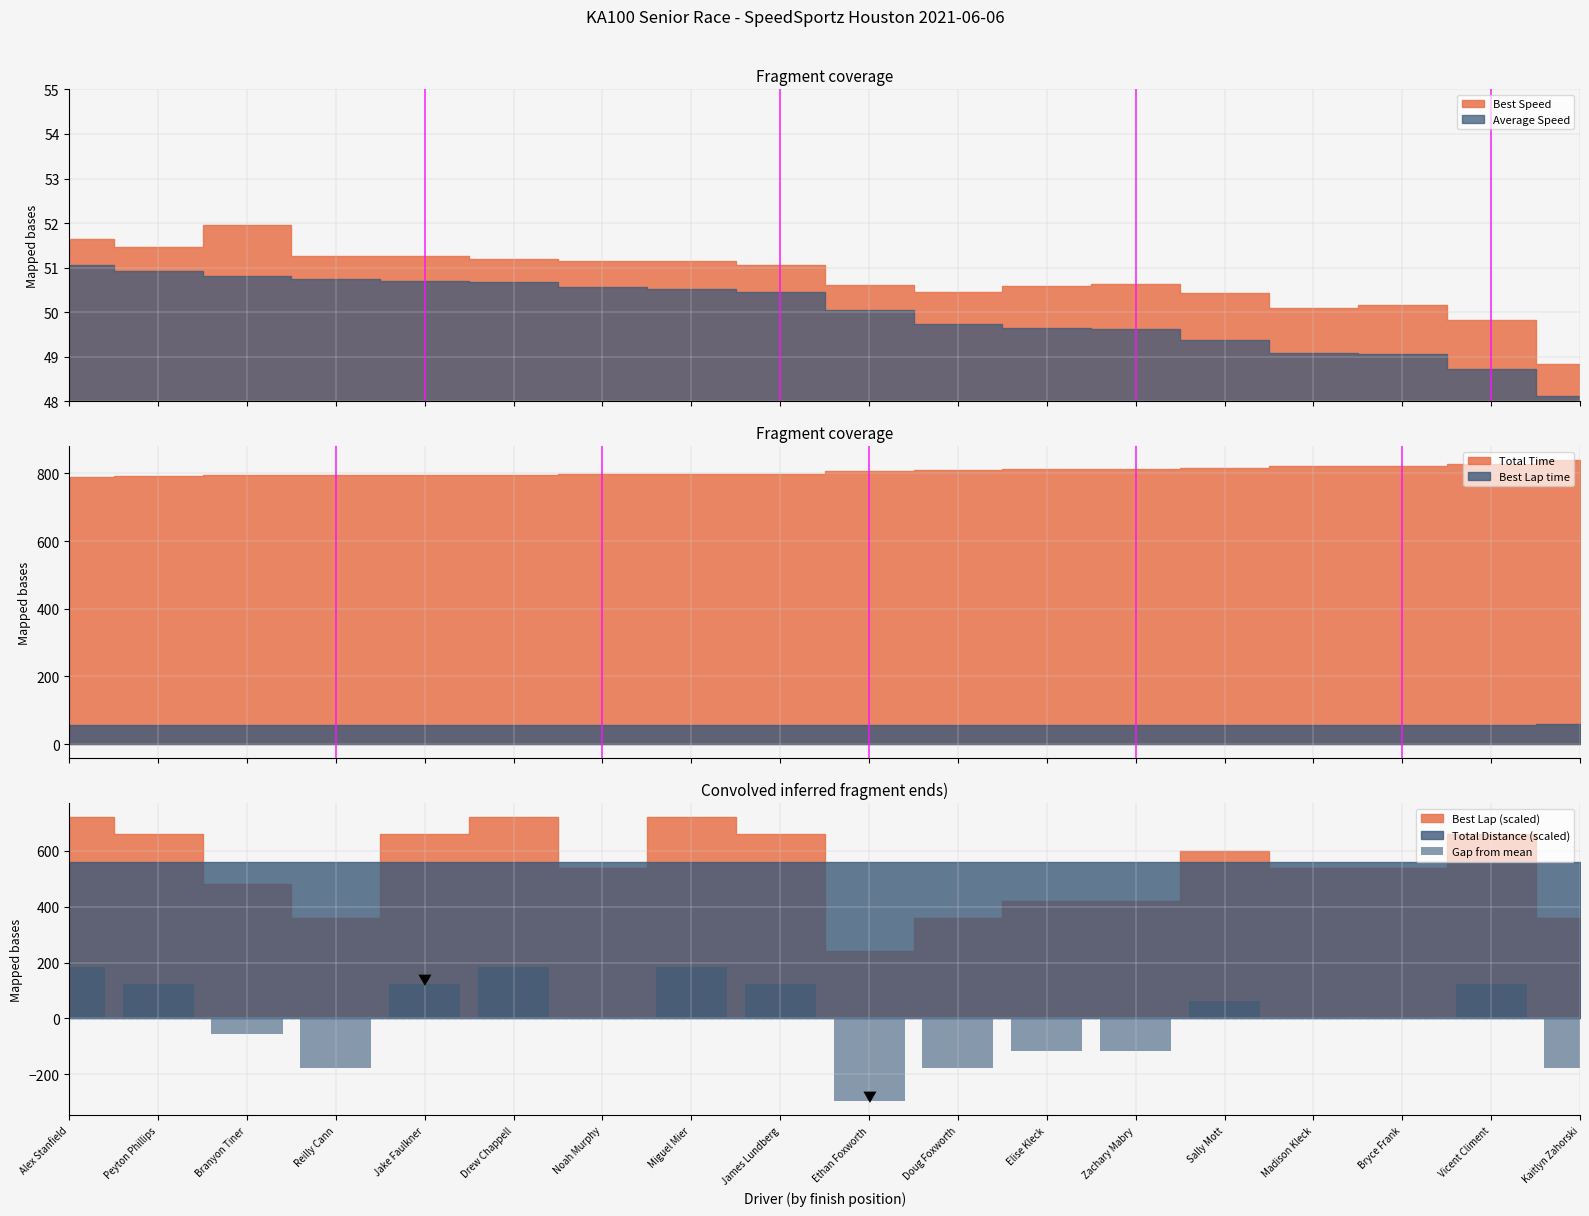

How many values are below zero?

7